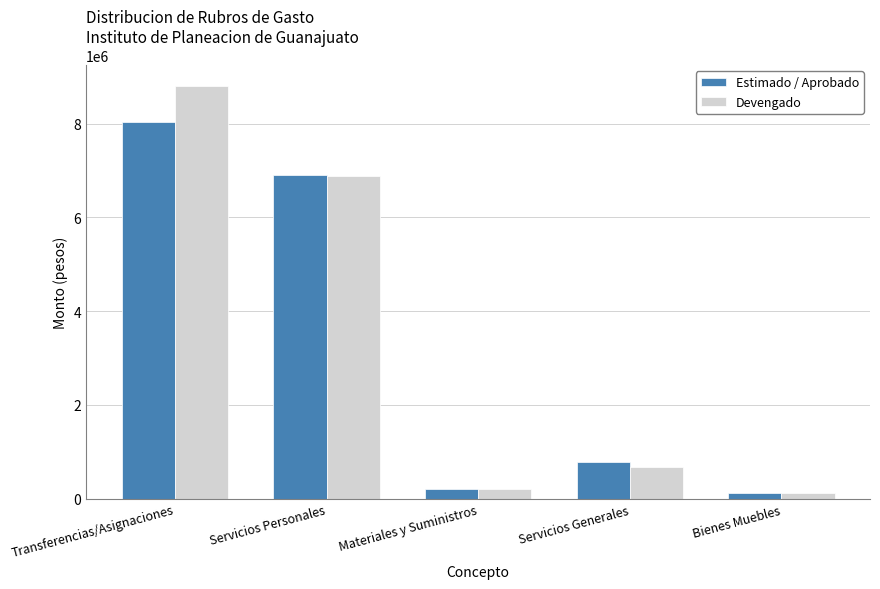

The Devengado series shows 13162129.7 at Transferencias/Asignaciones. True or false?

False